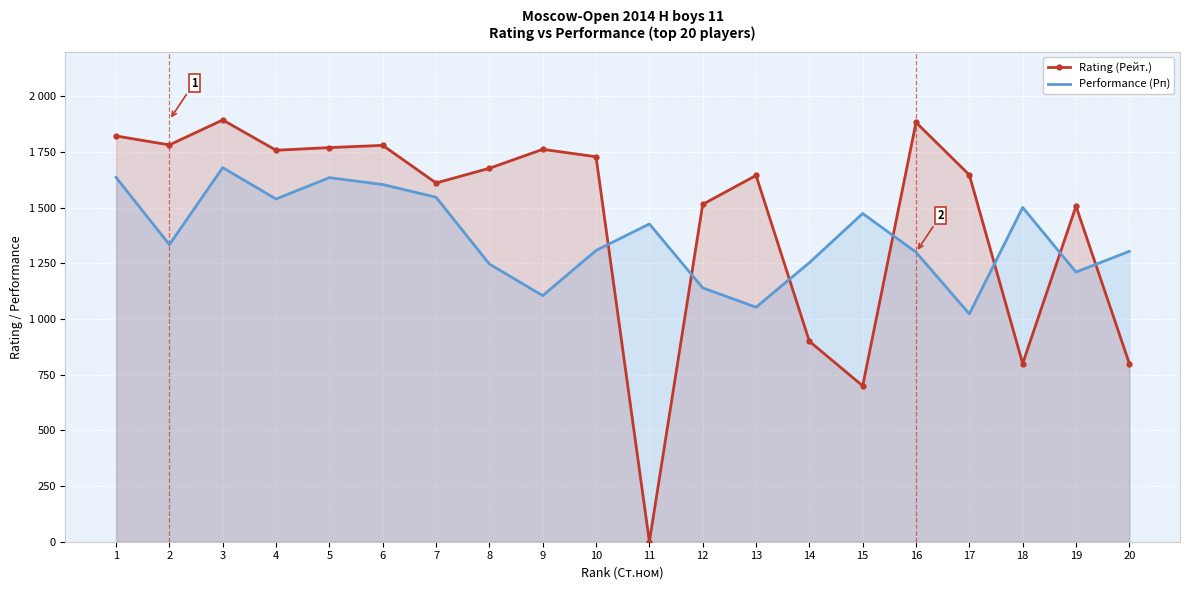

True or false: Rating (Рейт.) and Performance (Рп) cross at least once.

True